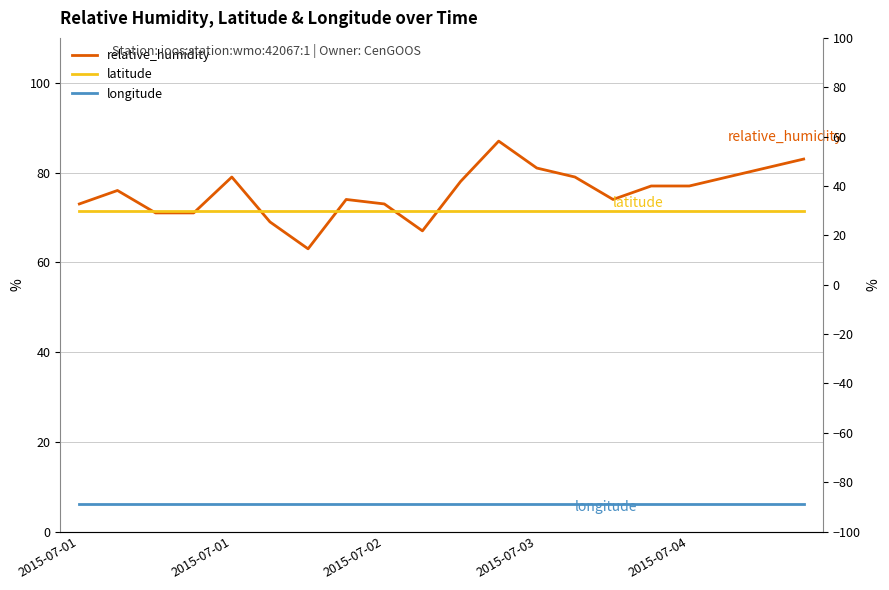

Which has a higher value, 2015-07-02 or 13?

13